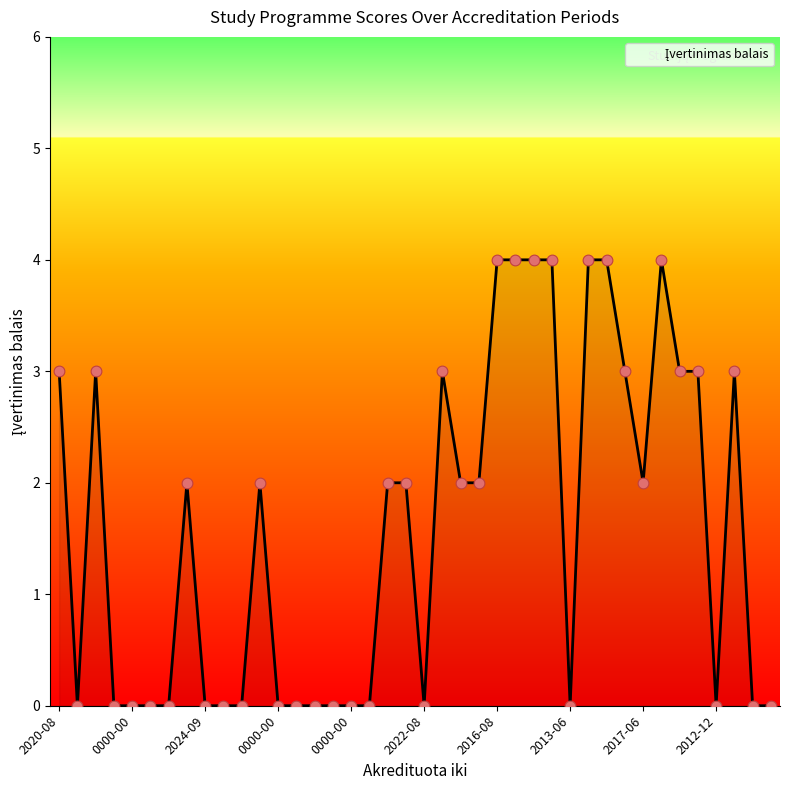

What is the maximum value shown in the chart?

4